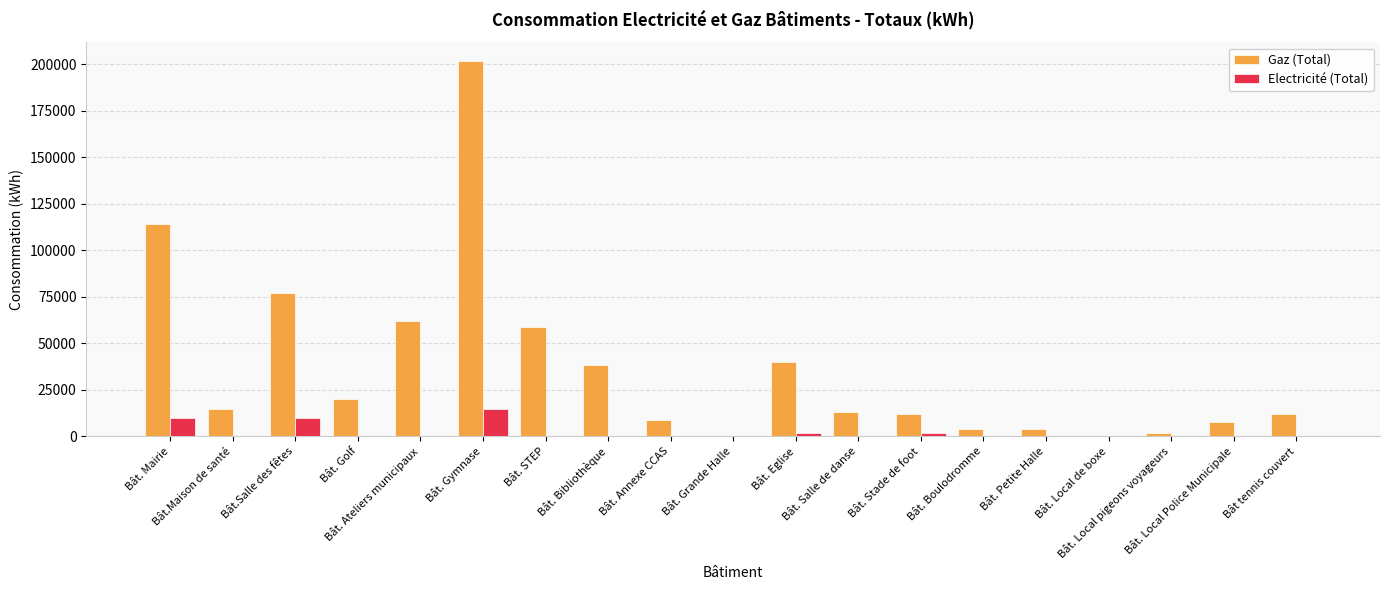

How many data points in Electricité (Total) are above 0?

5